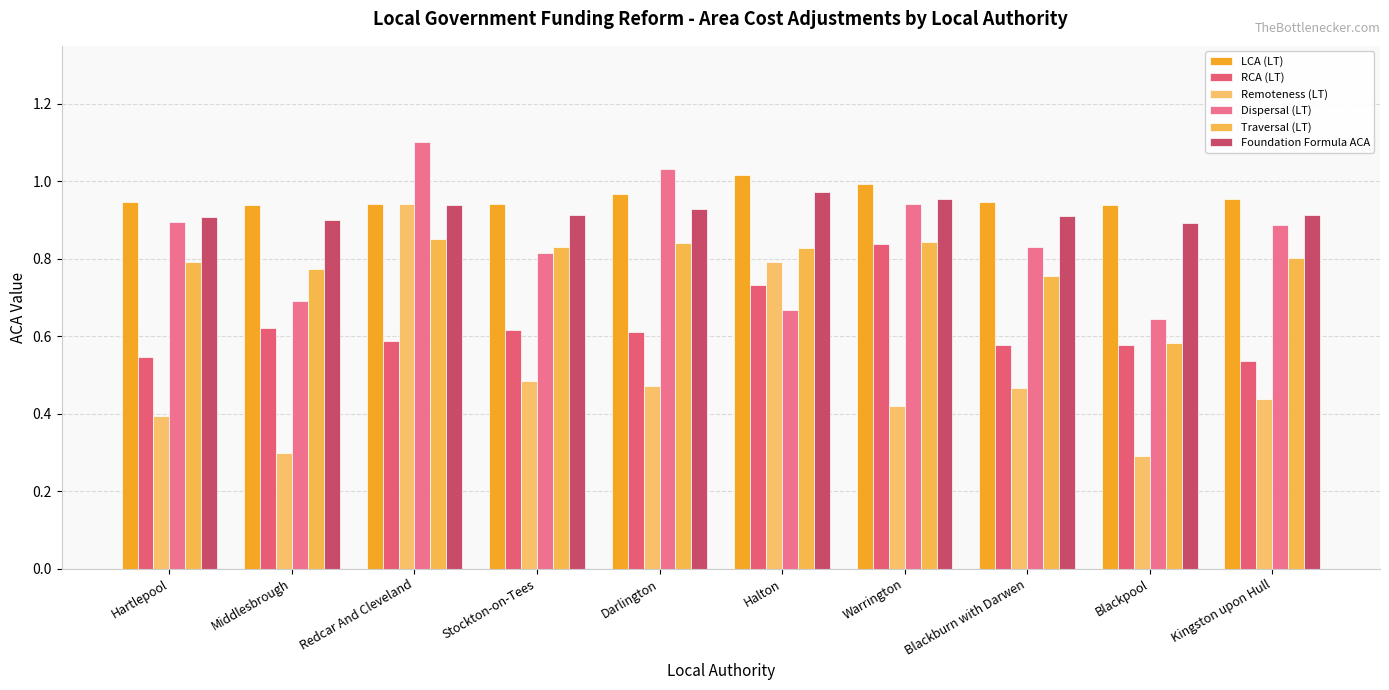

What is the difference between the maximum and minimum values in the Foundation Formula ACA series?

0.1